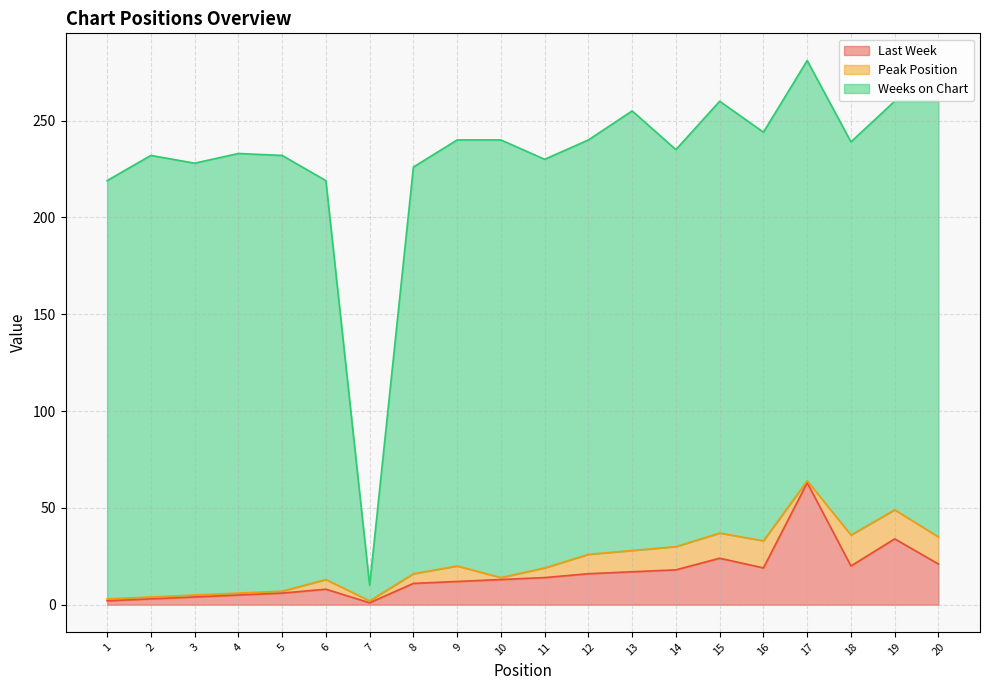

Reading left to right, extract all data points from this chart.

Last Week: 2	3	4	5	6	8	1	11	12	13	14	16	17	18	24	19	63	20	34	21
Peak Position: 1	1	1	1	1	5	1	5	8	1	5	10	11	12	13	14	1	16	15	14
Weeks on Chart: 216	228	223	227	225	206	8	210	220	226	211	214	227	205	223	211	217	203	211	225